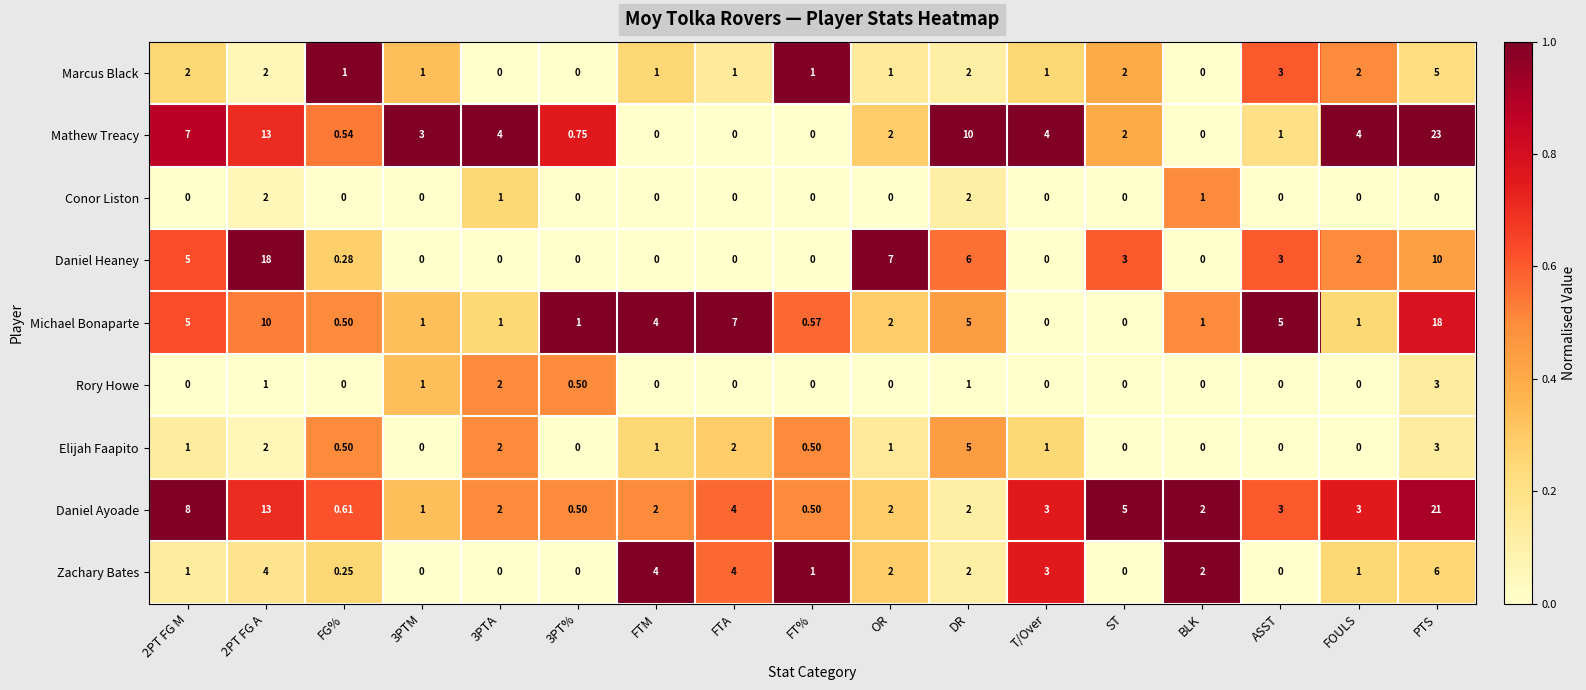

Is the value of Marcus Black at OR greater than the value of Mathew Treacy at BLK?

Yes